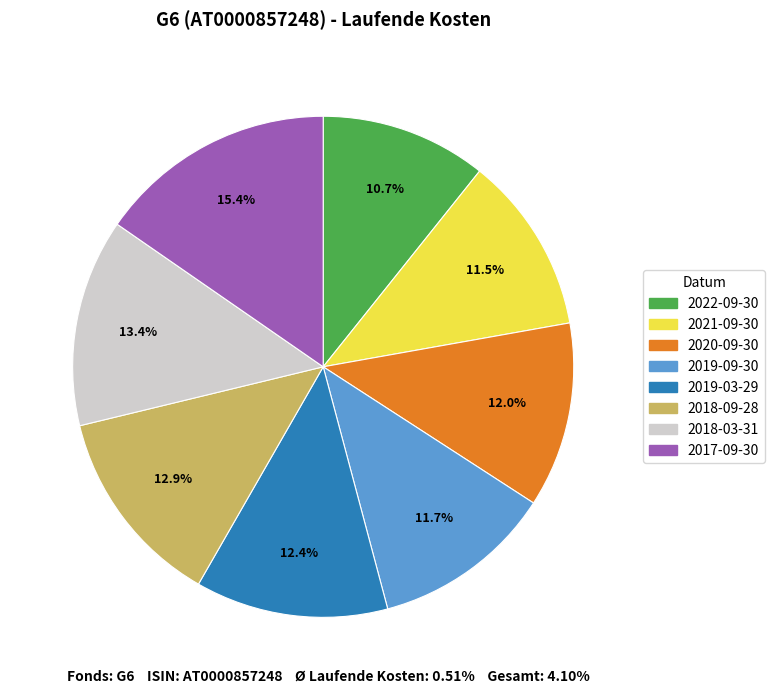

Between 2019-09-30 and 2022-09-30, which is larger?

2019-09-30